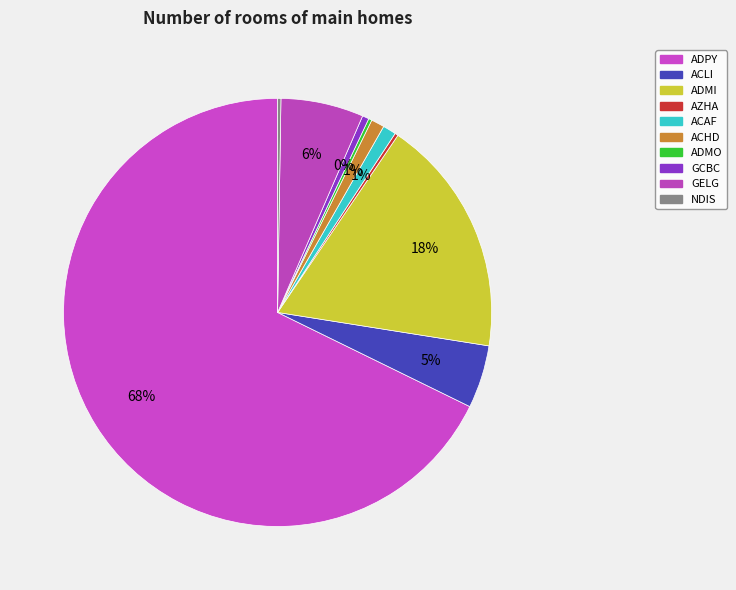

Is it true that NDIS is 0% of the pie?

True